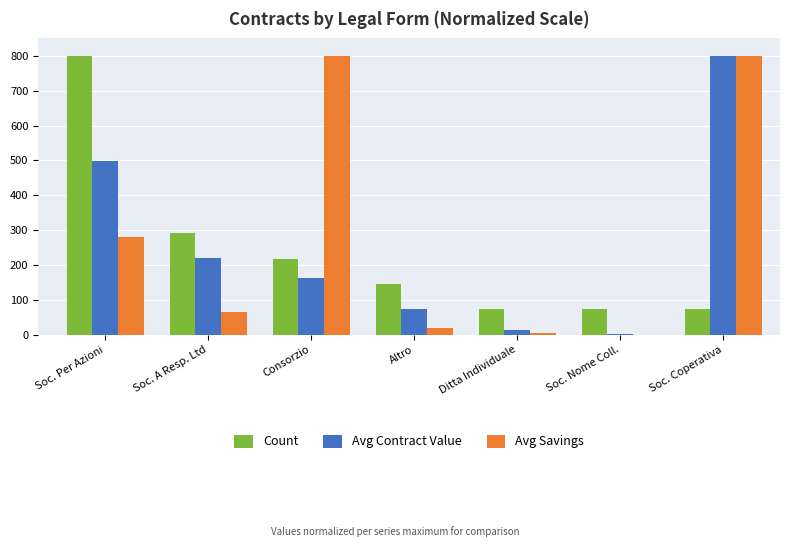

Where does the Count series first go above 145?

Soc. Per Azioni